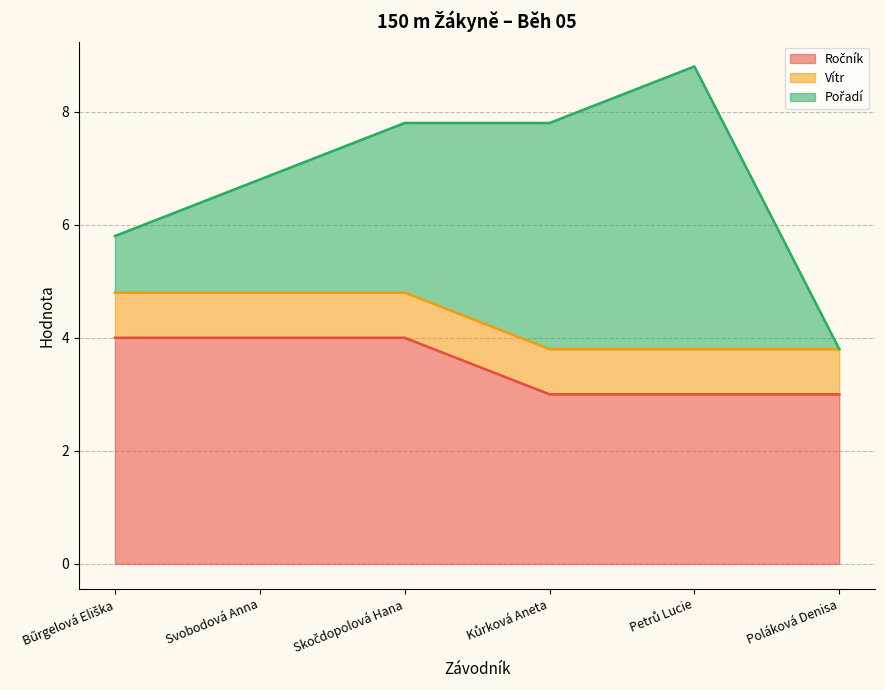

At which category is the sum across all series the highest?

Petrů Lucie